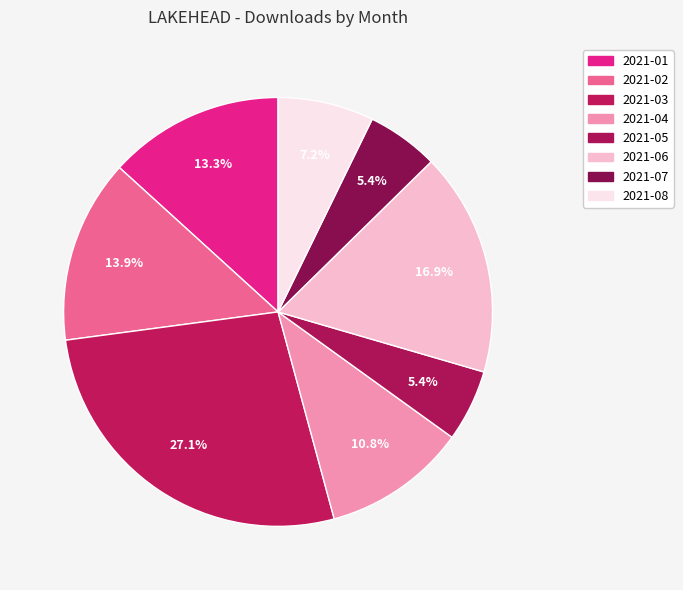

To the nearest percent, what is the average slice percentage?

12%